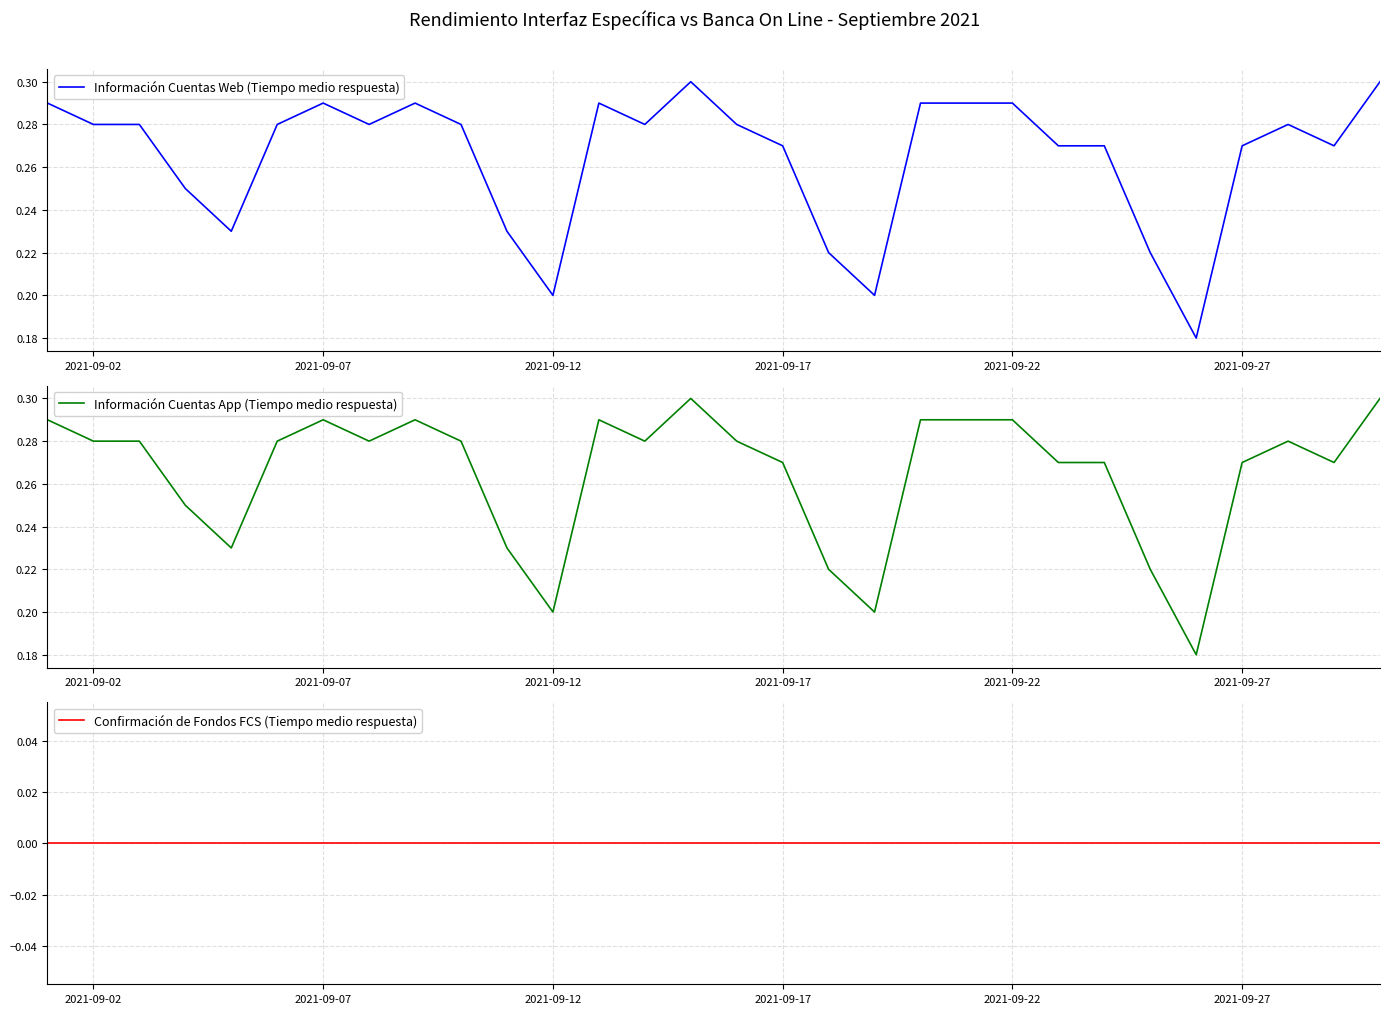

Where is the first local maximum for Información Cuentas Web (Tiempo medio respuesta)?

2021-09-07